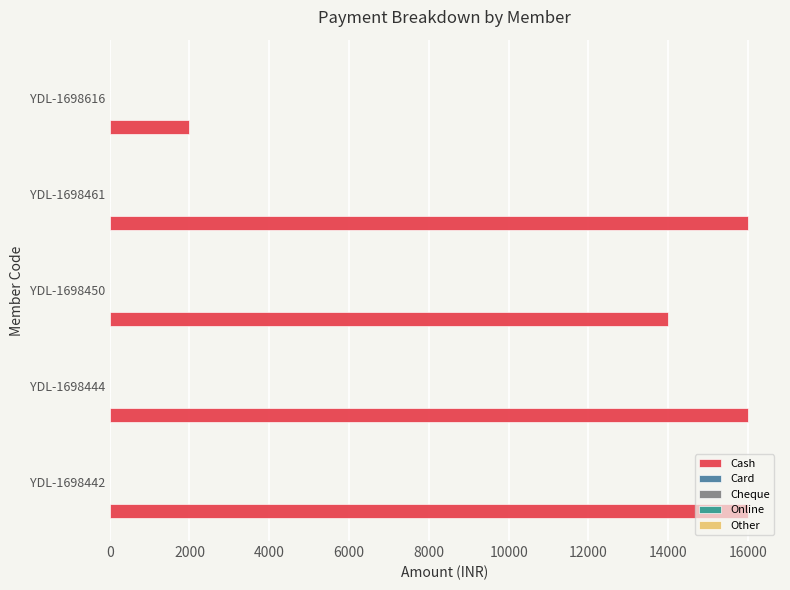

What is the sum of all values?

64000